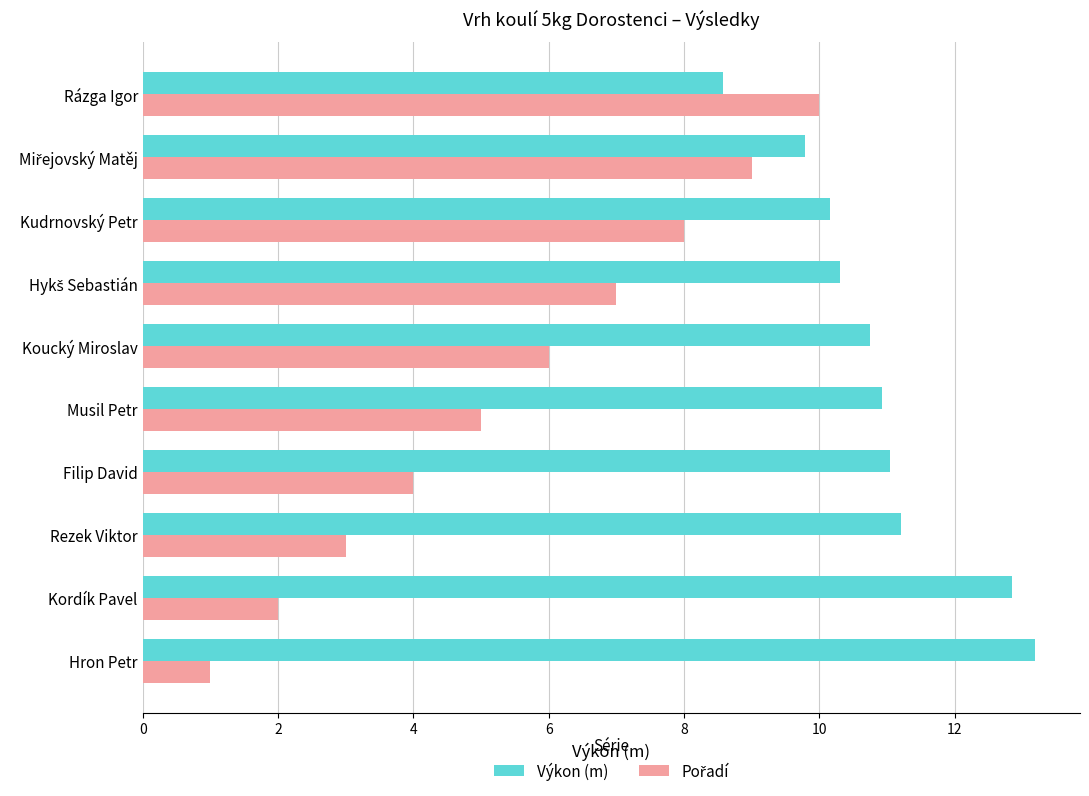

What is the total value across all series at Filip David?

15.0